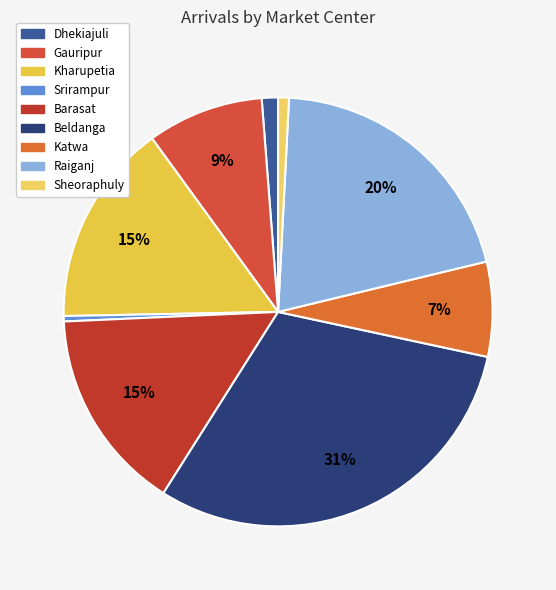

What percentage is the Raiganj slice, to the nearest percent?

20%